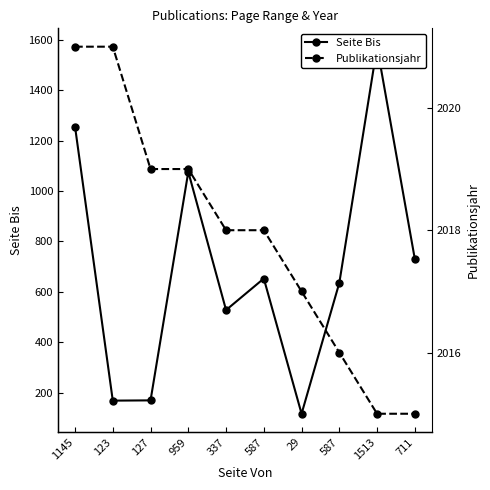

At which label is Publikationsjahr closest to 2018?

337